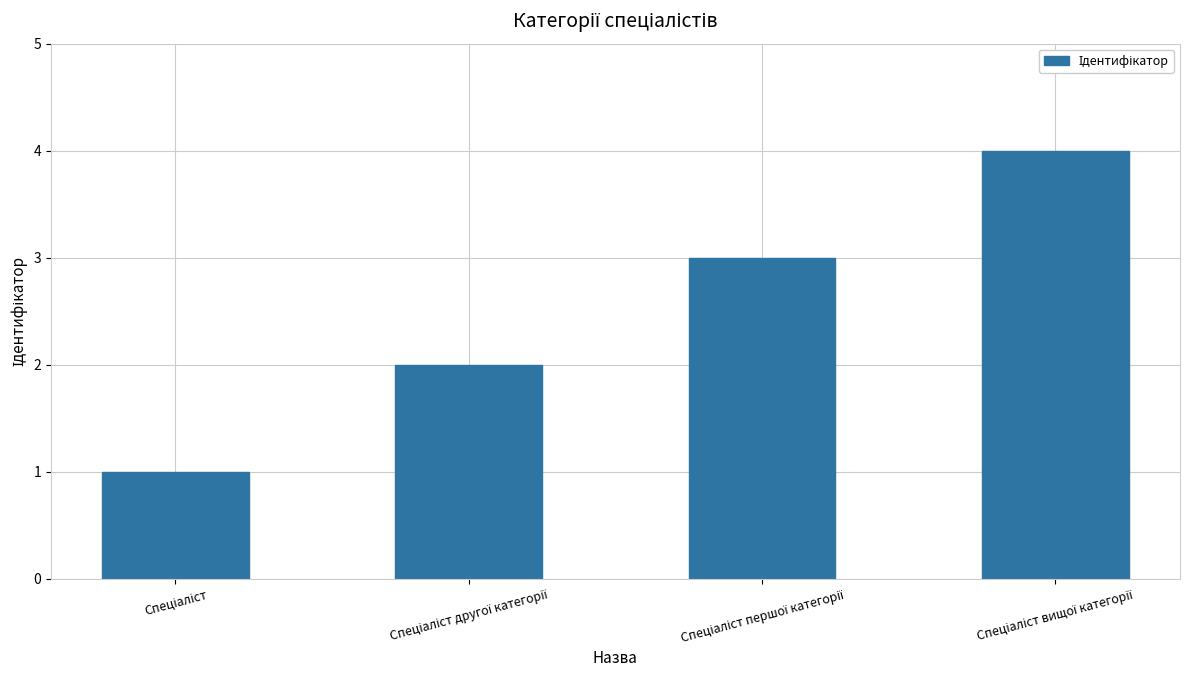

How many data points does each series have?

4